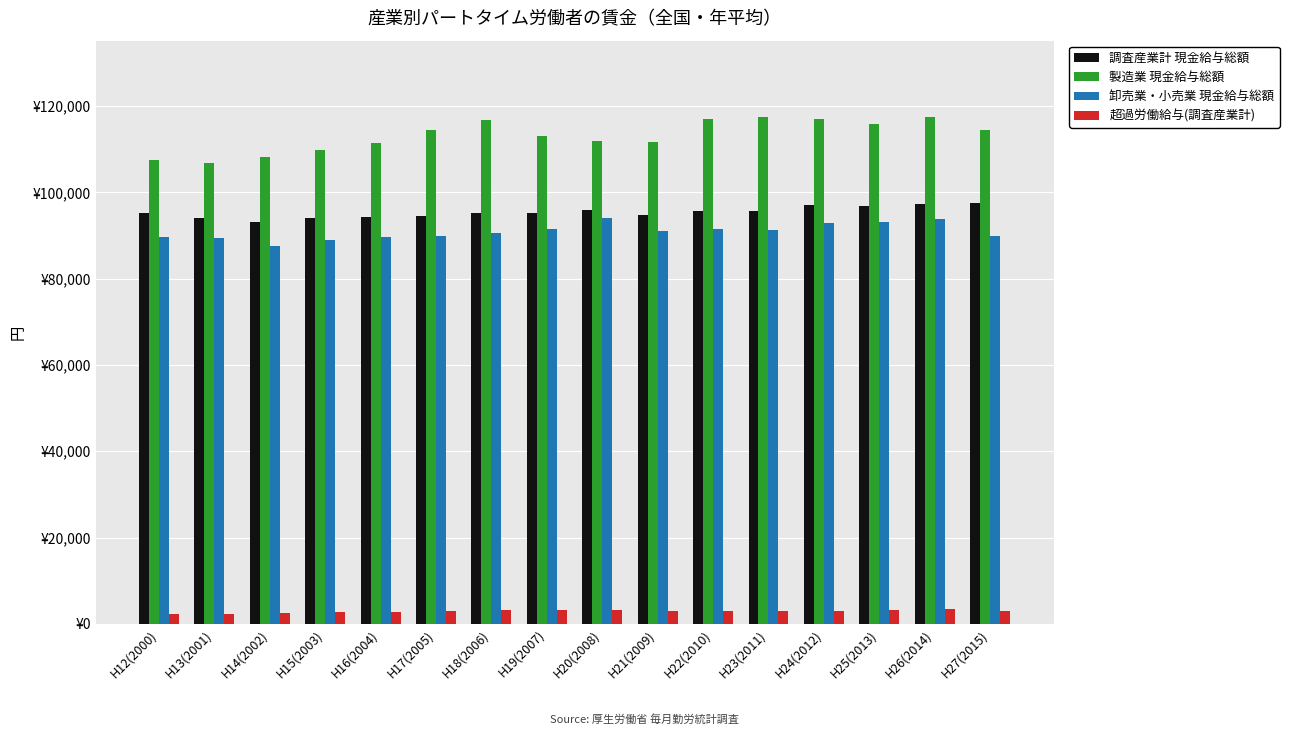

Reading right to left, list all the values displayed in this chart.

調査産業計 現金給与総額: 97670	97257	96781	97177	95645	95790	94783	95873	95209	95232	94514	94229	94026	93234	94074	95226
製造業 現金給与総額: 114478	117540	115946	116934	117564	117099	111638	111962	113119	116714	114478	111462	109802	108159	106851	107549
卸売業・小売業 現金給与総額: 89798	93908	93269	92830	91279	91515	91096	94061	91428	90523	89798	89574	88962	87657	89345	89723
超過労働給与(調査産業計): 2917	3376	3253	3073	2913	2985	2944	3114	3174	3120	2917	2713	2632	2457	2153	2263